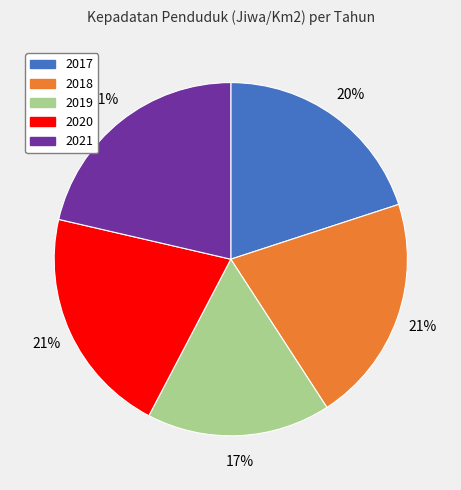

Between 2019 and 2018, which is larger?

2018